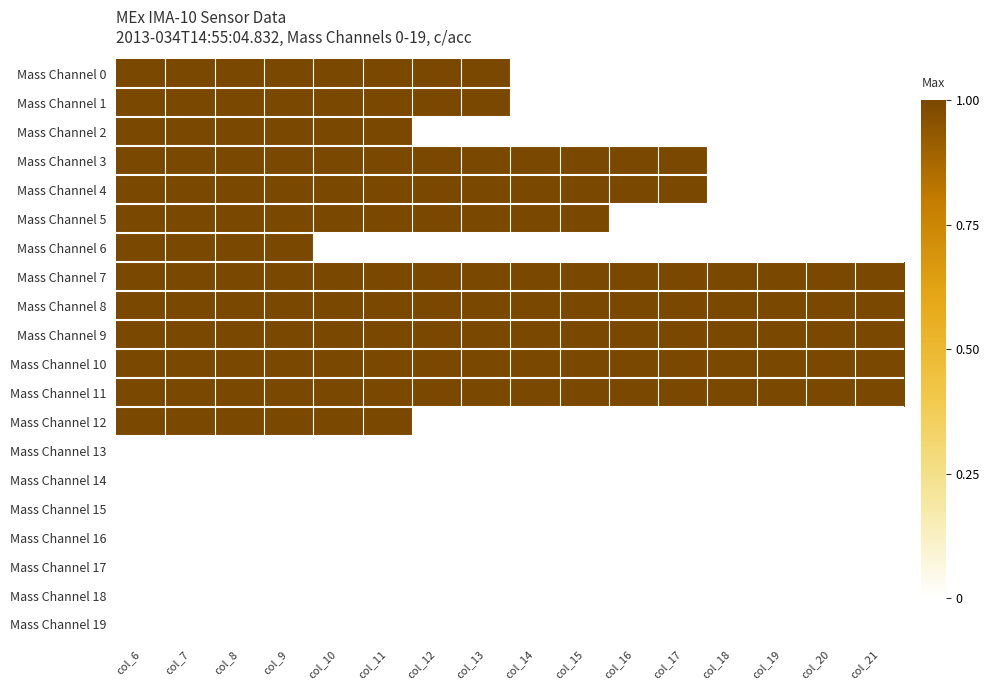

Reading left to right, transcribe all the data shown in this chart.

Mass Channel 0: col_6=1	col_7=1	col_8=1	col_9=1	col_10=1	col_11=1	col_12=1	col_13=1	col_14=0	col_15=0	col_16=0	col_17=0	col_18=0	col_19=0	col_20=0	col_21=0
Mass Channel 1: col_6=1	col_7=1	col_8=1	col_9=1	col_10=1	col_11=1	col_12=1	col_13=1	col_14=0	col_15=0	col_16=0	col_17=0	col_18=0	col_19=0	col_20=0	col_21=0
Mass Channel 2: col_6=1	col_7=1	col_8=1	col_9=1	col_10=1	col_11=1	col_12=0	col_13=0	col_14=0	col_15=0	col_16=0	col_17=0	col_18=0	col_19=0	col_20=0	col_21=0
Mass Channel 3: col_6=1	col_7=1	col_8=1	col_9=1	col_10=1	col_11=1	col_12=1	col_13=1	col_14=1	col_15=1	col_16=1	col_17=1	col_18=0	col_19=0	col_20=0	col_21=0
Mass Channel 4: col_6=1	col_7=1	col_8=1	col_9=1	col_10=1	col_11=1	col_12=1	col_13=1	col_14=1	col_15=1	col_16=1	col_17=1	col_18=0	col_19=0	col_20=0	col_21=0
Mass Channel 5: col_6=1	col_7=1	col_8=1	col_9=1	col_10=1	col_11=1	col_12=1	col_13=1	col_14=1	col_15=1	col_16=0	col_17=0	col_18=0	col_19=0	col_20=0	col_21=0
Mass Channel 6: col_6=1	col_7=1	col_8=1	col_9=1	col_10=0	col_11=0	col_12=0	col_13=0	col_14=0	col_15=0	col_16=0	col_17=0	col_18=0	col_19=0	col_20=0	col_21=0
Mass Channel 7: col_6=1	col_7=1	col_8=1	col_9=1	col_10=1	col_11=1	col_12=1	col_13=1	col_14=1	col_15=1	col_16=1	col_17=1	col_18=1	col_19=1	col_20=1	col_21=1
Mass Channel 8: col_6=1	col_7=1	col_8=1	col_9=1	col_10=1	col_11=1	col_12=1	col_13=1	col_14=1	col_15=1	col_16=1	col_17=1	col_18=1	col_19=1	col_20=1	col_21=1
Mass Channel 9: col_6=1	col_7=1	col_8=1	col_9=1	col_10=1	col_11=1	col_12=1	col_13=1	col_14=1	col_15=1	col_16=1	col_17=1	col_18=1	col_19=1	col_20=1	col_21=1
Mass Channel 10: col_6=1	col_7=1	col_8=1	col_9=1	col_10=1	col_11=1	col_12=1	col_13=1	col_14=1	col_15=1	col_16=1	col_17=1	col_18=1	col_19=1	col_20=1	col_21=1
Mass Channel 11: col_6=1	col_7=1	col_8=1	col_9=1	col_10=1	col_11=1	col_12=1	col_13=1	col_14=1	col_15=1	col_16=1	col_17=1	col_18=1	col_19=1	col_20=1	col_21=1
Mass Channel 12: col_6=1	col_7=1	col_8=1	col_9=1	col_10=1	col_11=1	col_12=0	col_13=0	col_14=0	col_15=0	col_16=0	col_17=0	col_18=0	col_19=0	col_20=0	col_21=0
Mass Channel 13: col_6=0	col_7=0	col_8=0	col_9=0	col_10=0	col_11=0	col_12=0	col_13=0	col_14=0	col_15=0	col_16=0	col_17=0	col_18=0	col_19=0	col_20=0	col_21=0
Mass Channel 14: col_6=0	col_7=0	col_8=0	col_9=0	col_10=0	col_11=0	col_12=0	col_13=0	col_14=0	col_15=0	col_16=0	col_17=0	col_18=0	col_19=0	col_20=0	col_21=0
Mass Channel 15: col_6=0	col_7=0	col_8=0	col_9=0	col_10=0	col_11=0	col_12=0	col_13=0	col_14=0	col_15=0	col_16=0	col_17=0	col_18=0	col_19=0	col_20=0	col_21=0
Mass Channel 16: col_6=0	col_7=0	col_8=0	col_9=0	col_10=0	col_11=0	col_12=0	col_13=0	col_14=0	col_15=0	col_16=0	col_17=0	col_18=0	col_19=0	col_20=0	col_21=0
Mass Channel 17: col_6=0	col_7=0	col_8=0	col_9=0	col_10=0	col_11=0	col_12=0	col_13=0	col_14=0	col_15=0	col_16=0	col_17=0	col_18=0	col_19=0	col_20=0	col_21=0
Mass Channel 18: col_6=0	col_7=0	col_8=0	col_9=0	col_10=0	col_11=0	col_12=0	col_13=0	col_14=0	col_15=0	col_16=0	col_17=0	col_18=0	col_19=0	col_20=0	col_21=0
Mass Channel 19: col_6=0	col_7=0	col_8=0	col_9=0	col_10=0	col_11=0	col_12=0	col_13=0	col_14=0	col_15=0	col_16=0	col_17=0	col_18=0	col_19=0	col_20=0	col_21=0